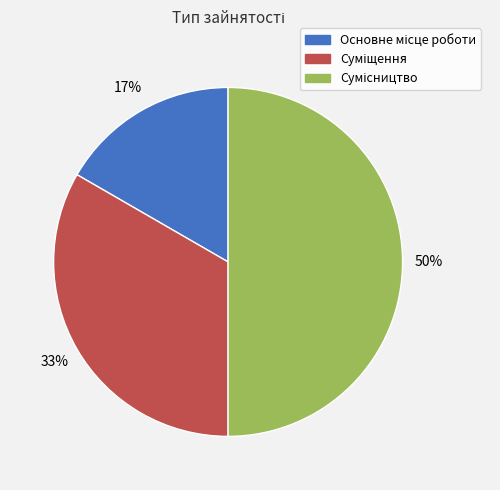

To the nearest percent, what is the difference between the largest and smallest slice percentages?

33%